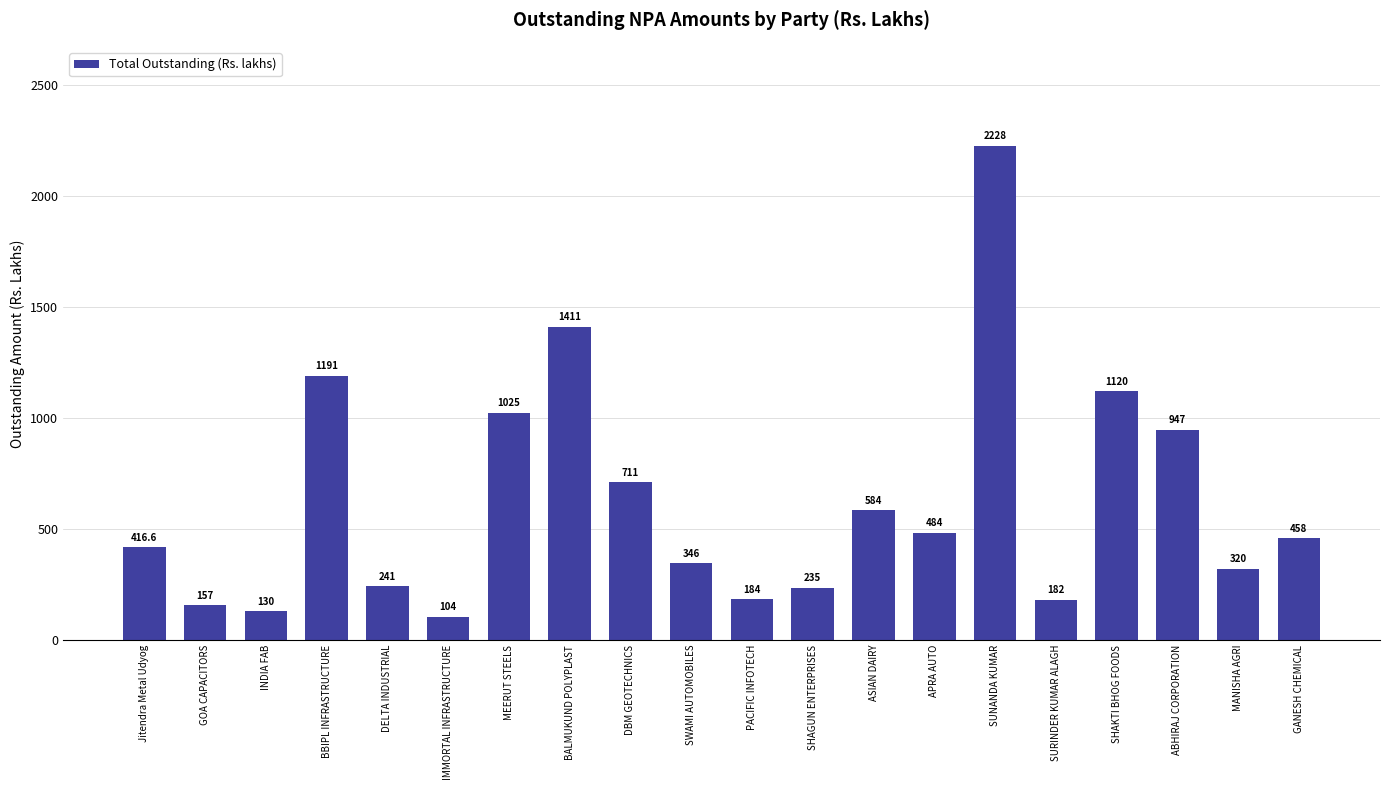

Where is the data nearest to the value 1166?

BBIPL INFRASTRUCTURE